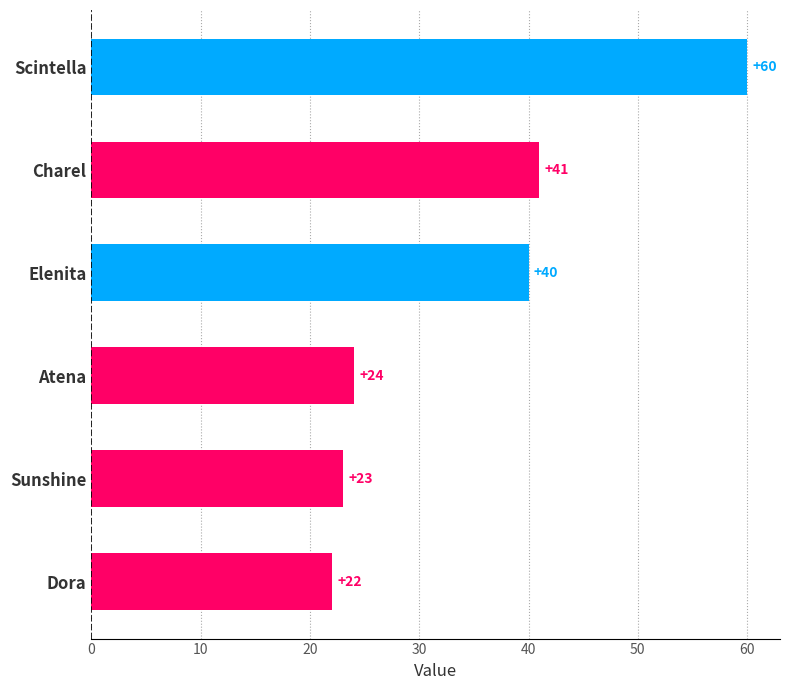

Is it true that the value at Scintella is 60?

True